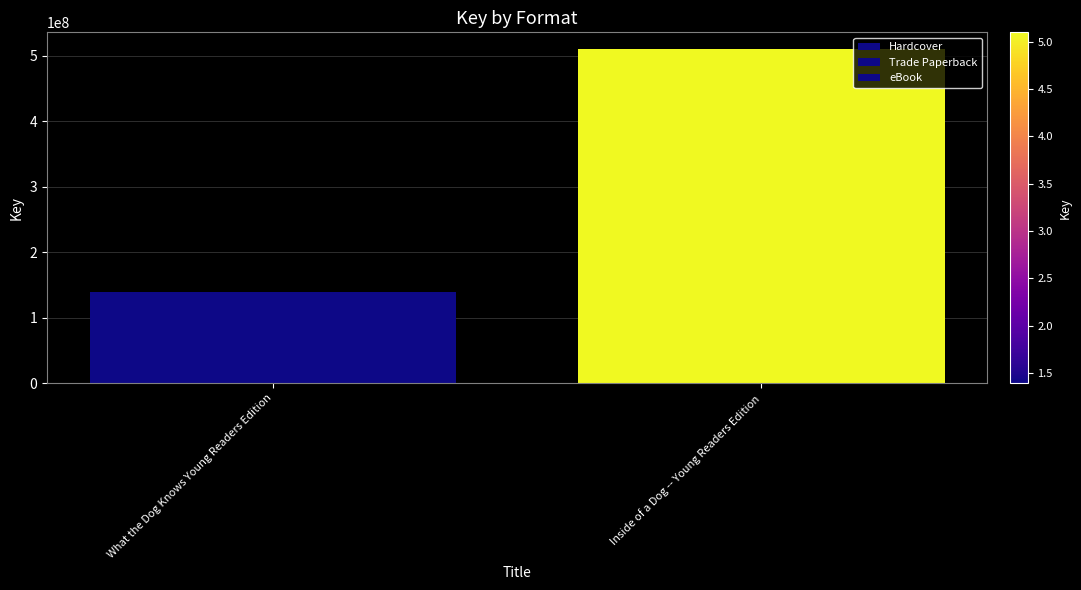

At how many categories does at least one series exceed 143894803?

1